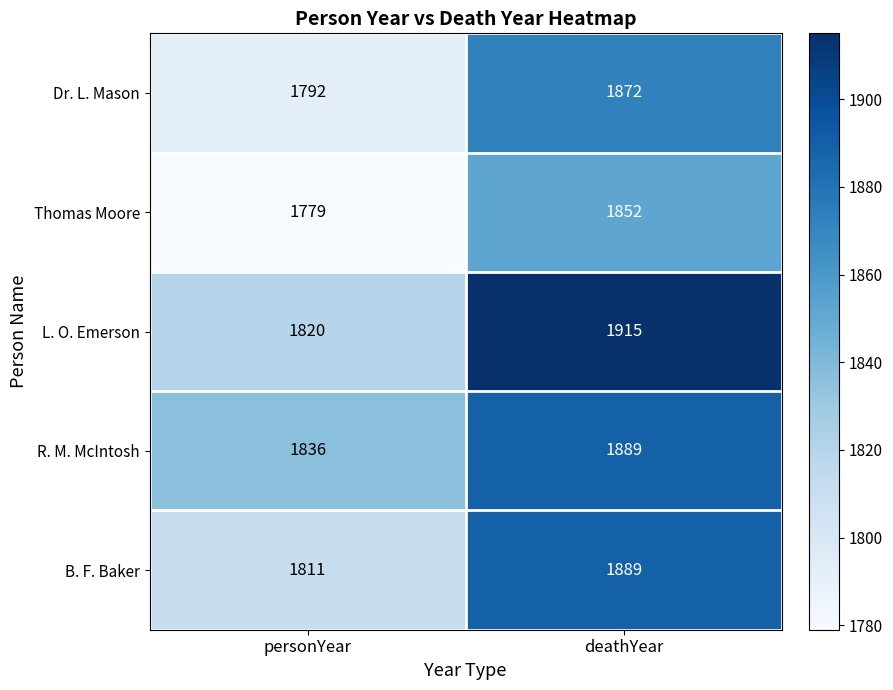

Between personYear and deathYear, which series saw the biggest shift?

L. O. Emerson